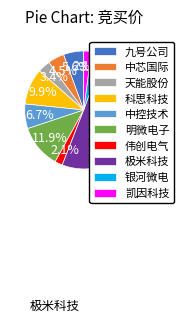

Which slice is the largest?

极米科技